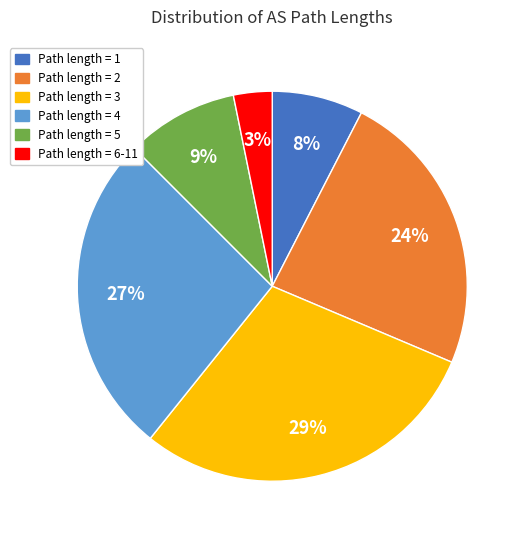

To the nearest percent, what is the difference between the largest and smallest slice percentages?

26%